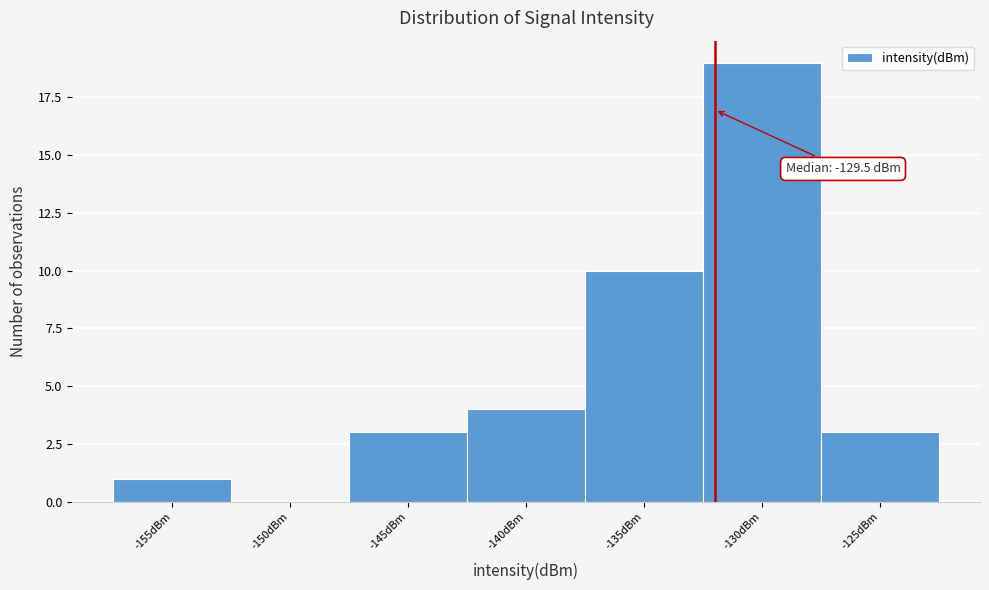

Reading left to right, list all the values displayed in this chart.

-155dBm=1	-150dBm=0	-145dBm=3	-140dBm=4	-135dBm=10	-130dBm=19	-125dBm=3